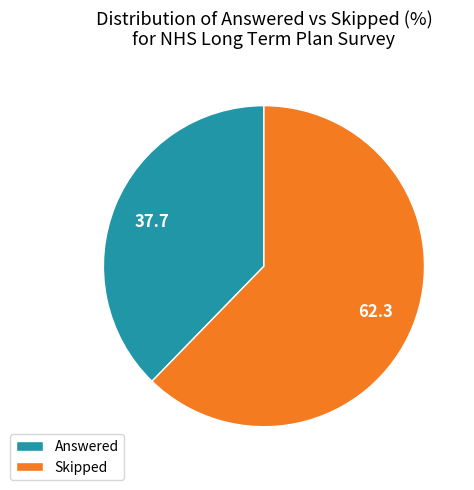

Is there any slice that represents more than half of the pie?

Yes